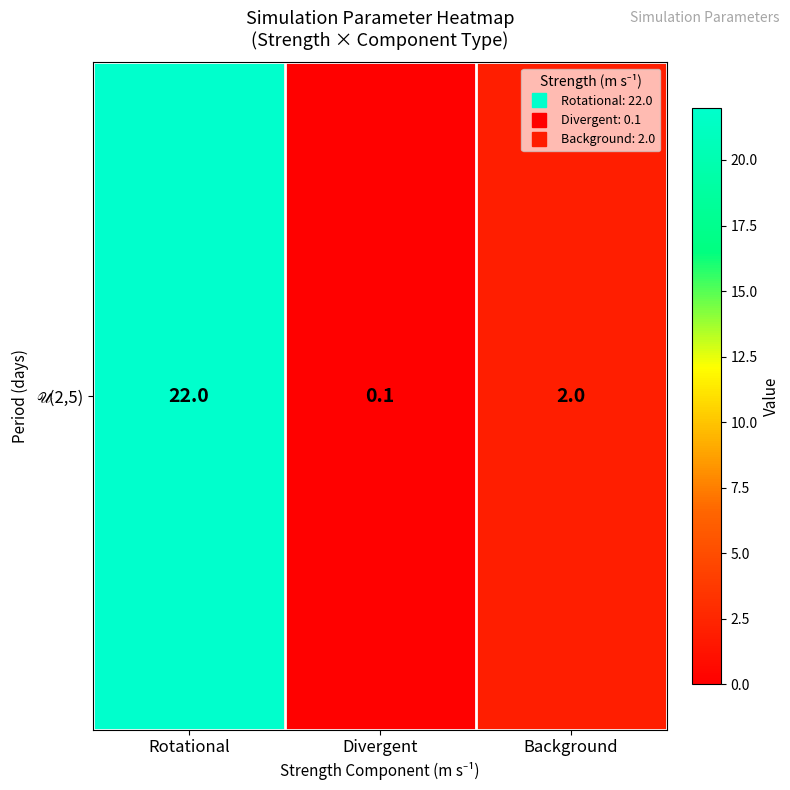

List the labels in order of value, largest first.

Rotational, Background, Divergent